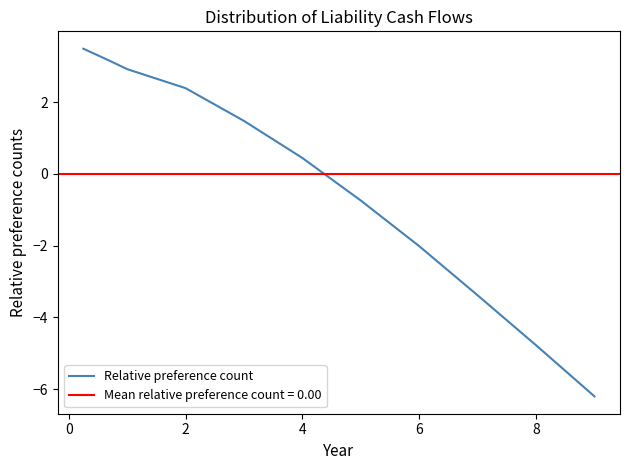

What is the minimum value for Relative preference count?

-6.2